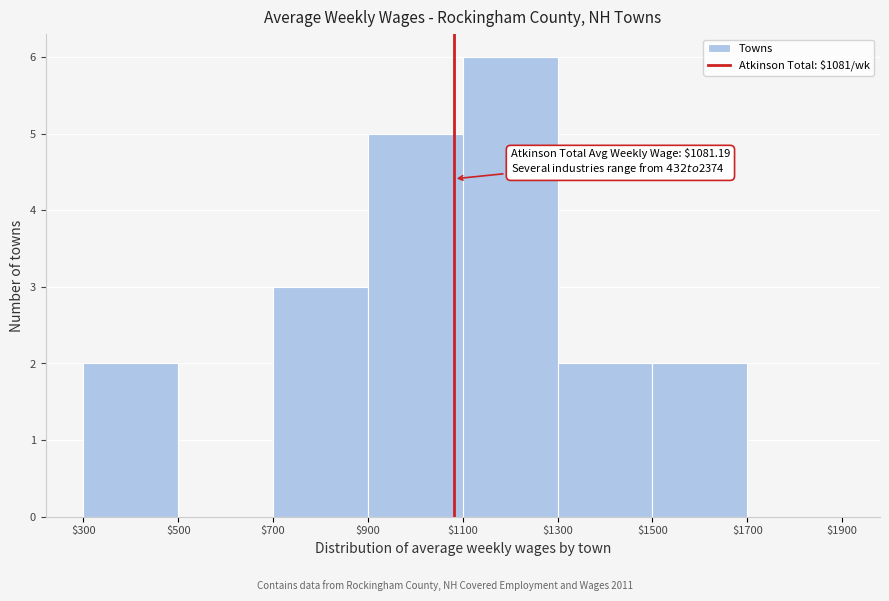

Which range on the x-axis has the tallest bar?

$1100 to $1300